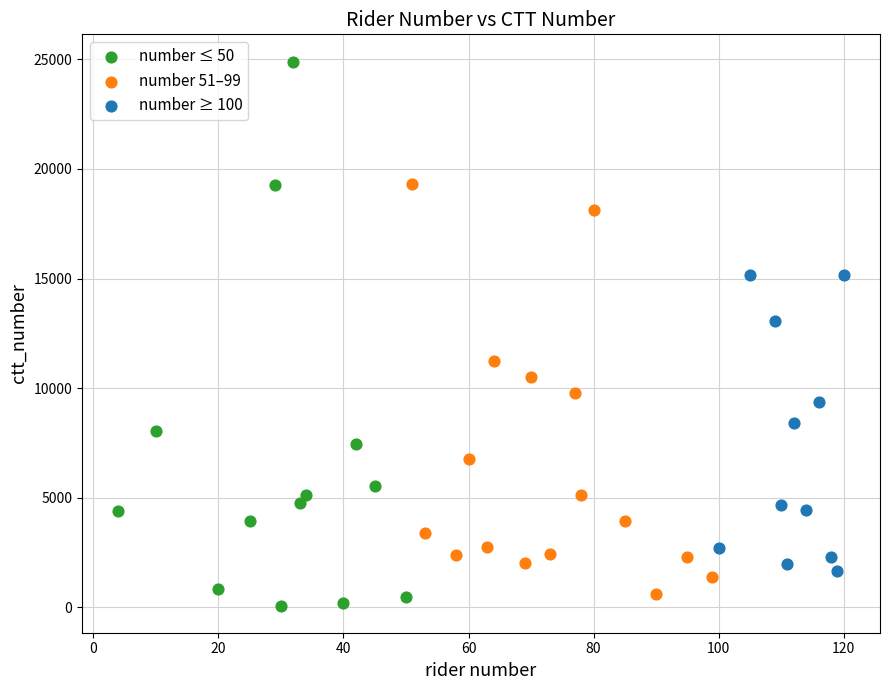

Which series reaches the maximum Y coordinate?

number ≤ 50